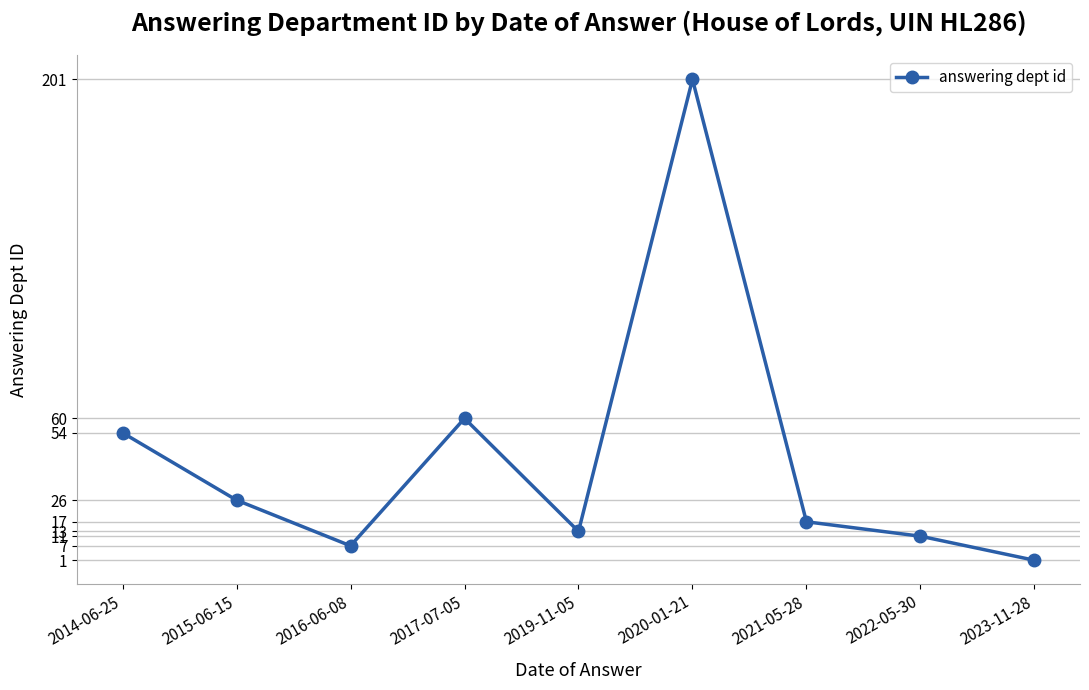

Reading left to right, transcribe all the data shown in this chart.

2014-06-25=54	2015-06-15=26	2016-06-08=7	2017-07-05=60	2019-11-05=13	2020-01-21=201	2021-05-28=17	2022-05-30=11	2023-11-28=1